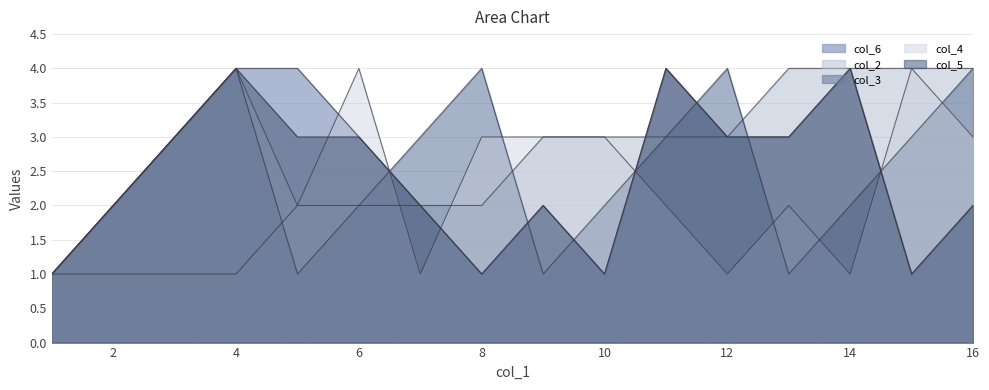

How many data points in col_3 are above 3?

4